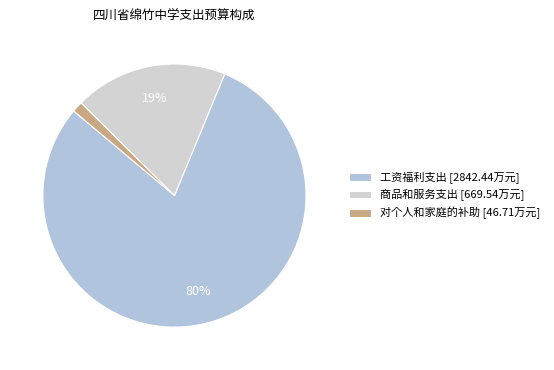

What percentage is NOT represented by 对个人和家庭的补助?

98.7%